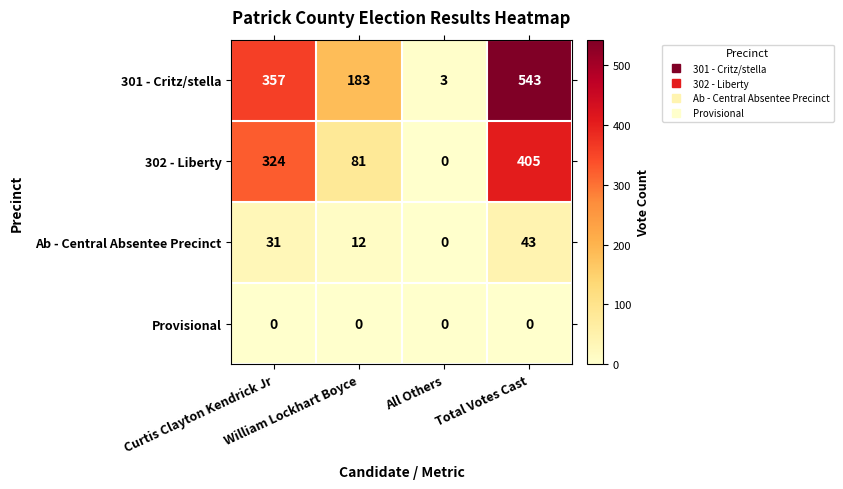

What is the difference between the second highest and second lowest values in the Ab - Central Absentee Precinct series?

19